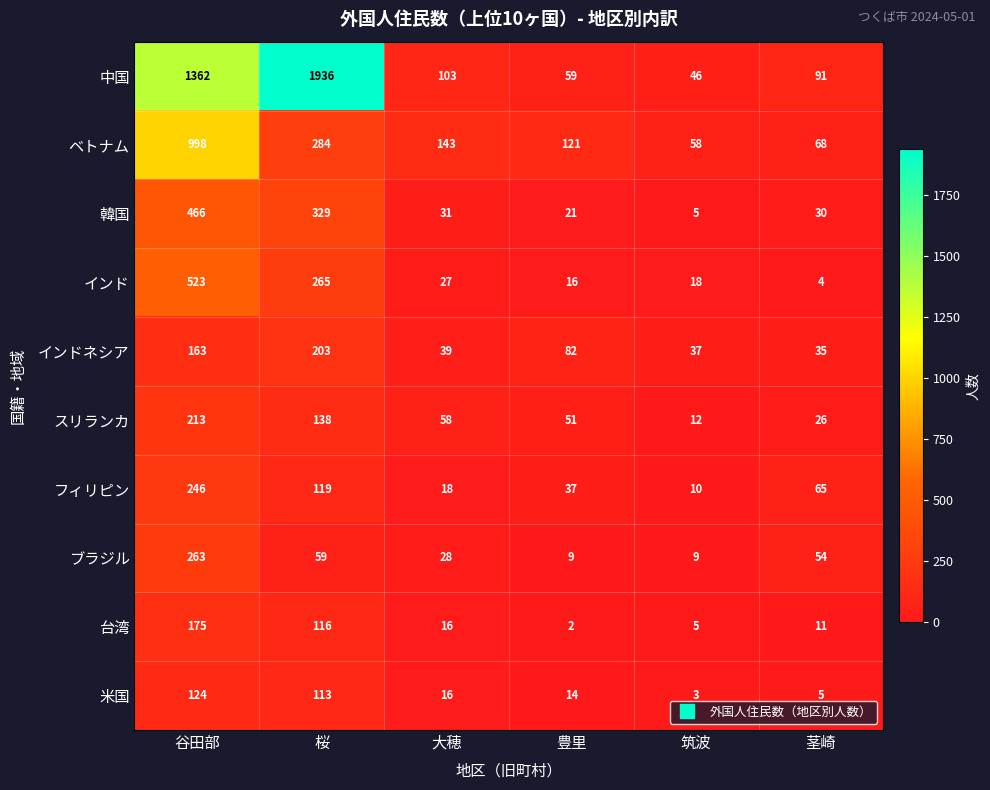

At which label does フィリピン first exceed 65?

谷田部